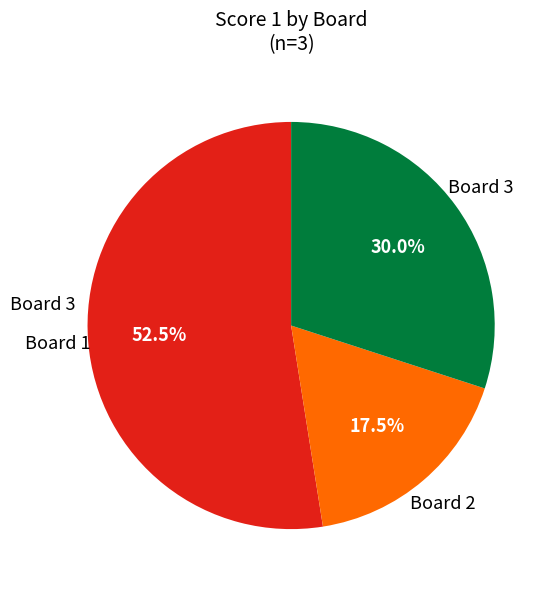

Is there a majority slice in this chart?

Yes